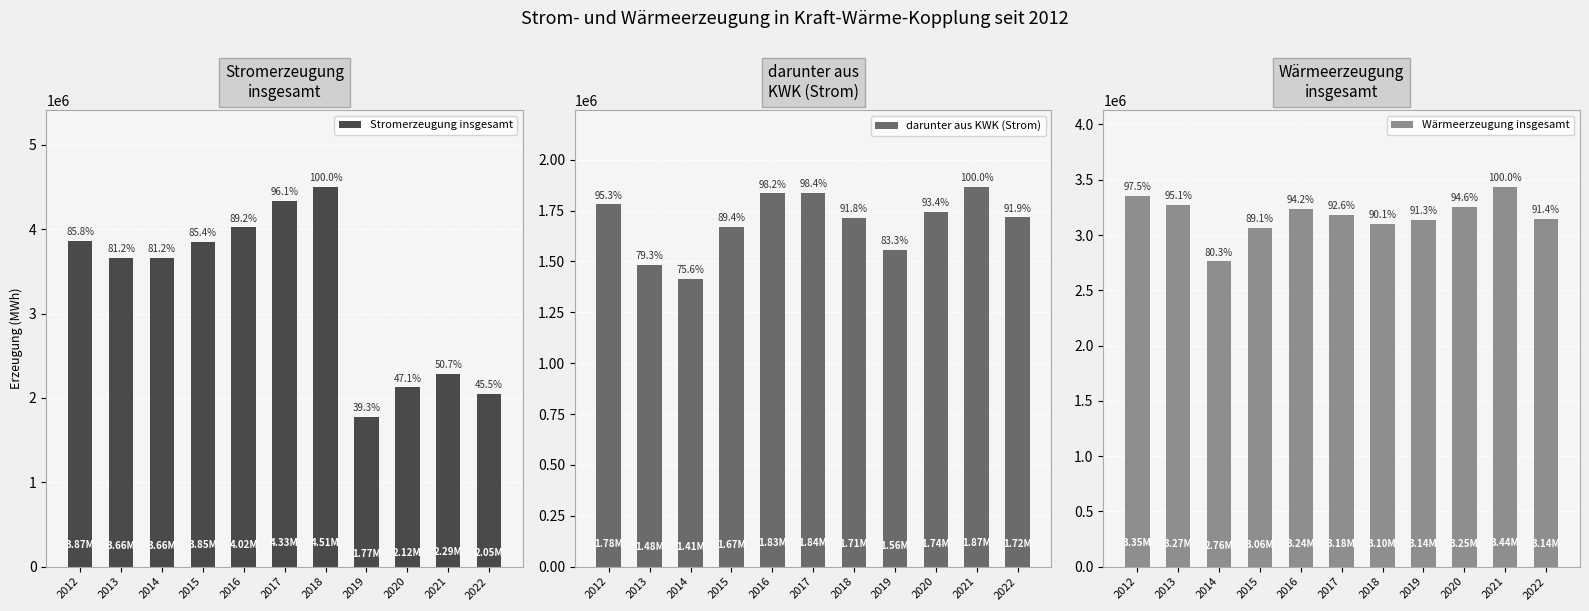

Which series has the widest spread of values?

Stromerzeugung insgesamt